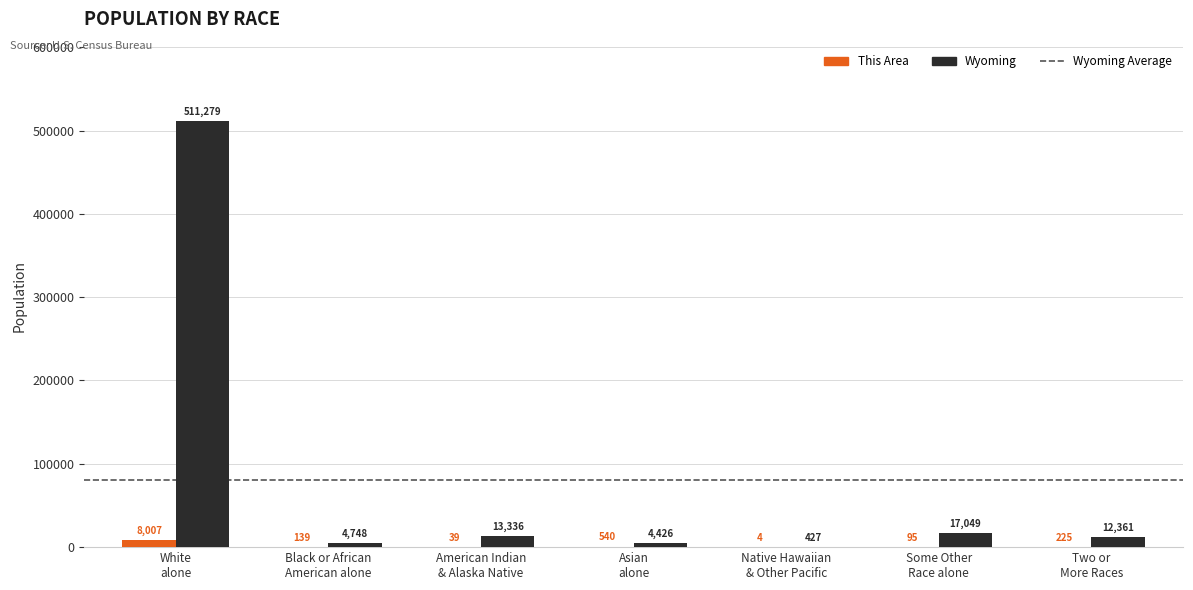

Does the chart contain stacked bars?

No